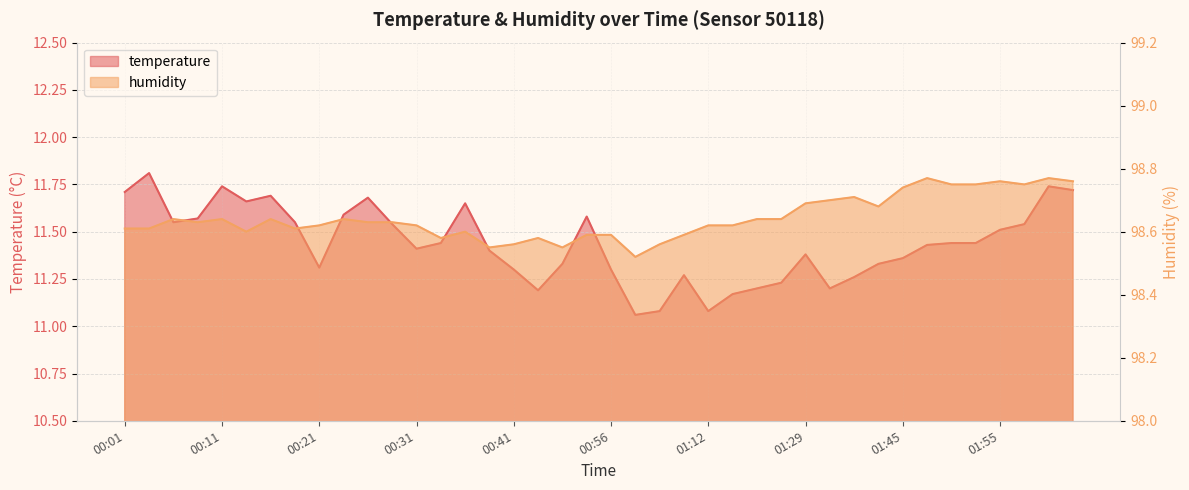

What is the label of the 27th point from the left?

01:18